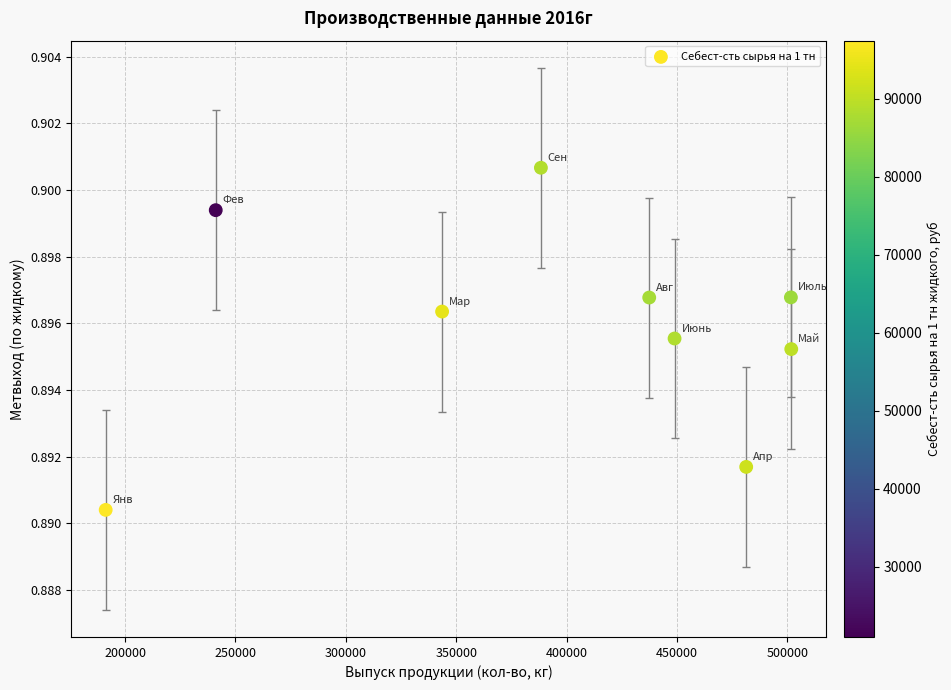

What is the average X value?

392772.2